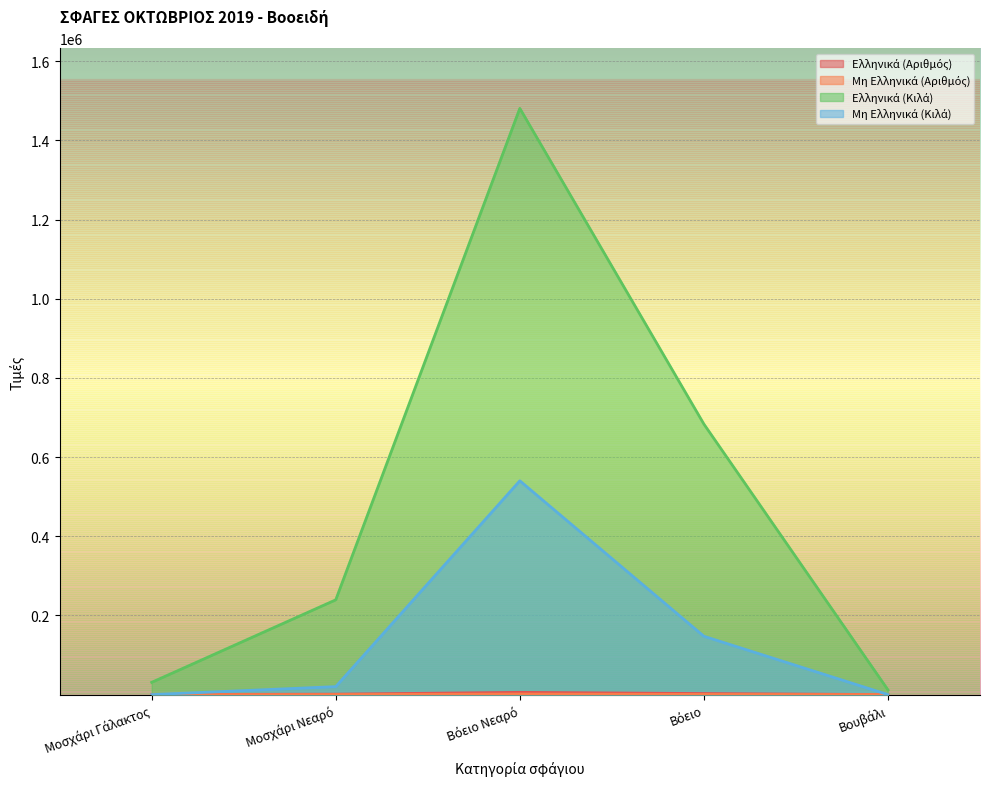

What are all the series names shown in the legend?

Ελληνικά (Αριθμός), Μη Ελληνικά (Αριθμός), Ελληνικά (Κιλά), Μη Ελληνικά (Κιλά)